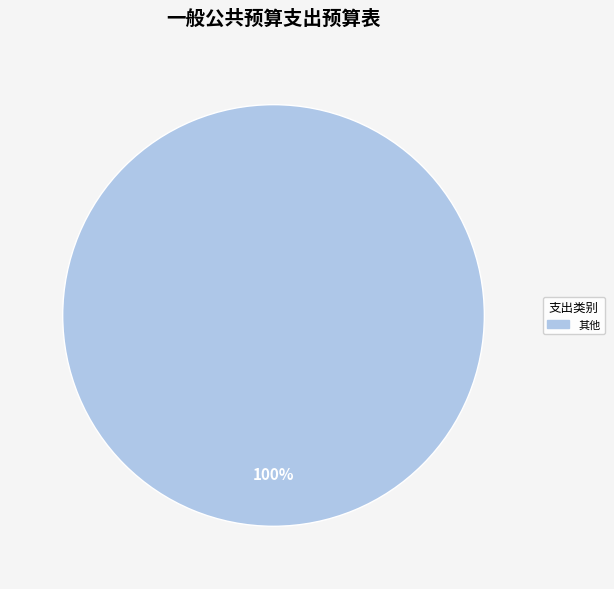

Does any single category account for the majority?

Yes